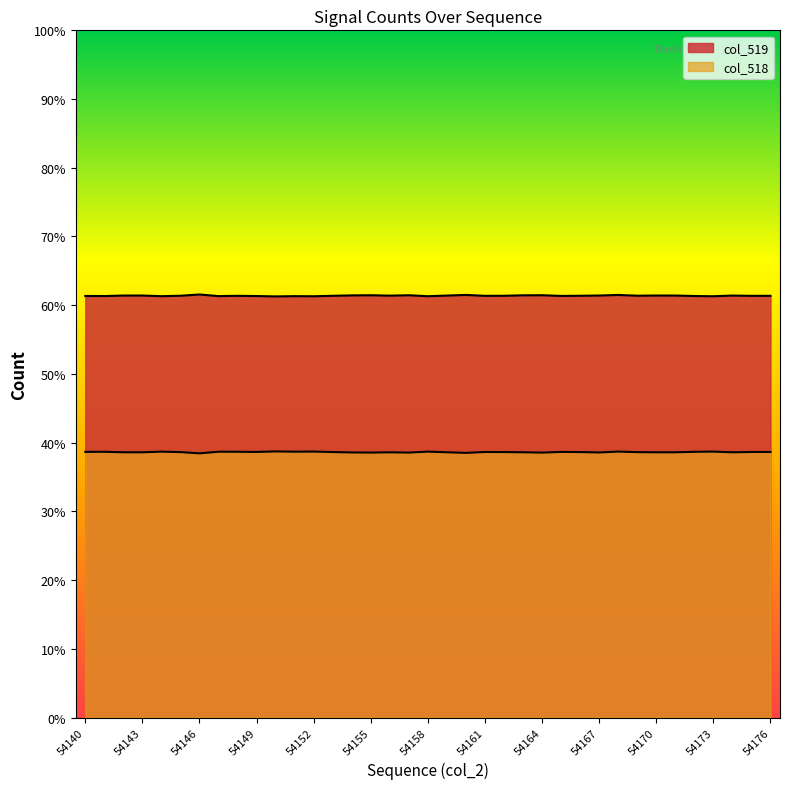

How many categories are shown in the chart?

37